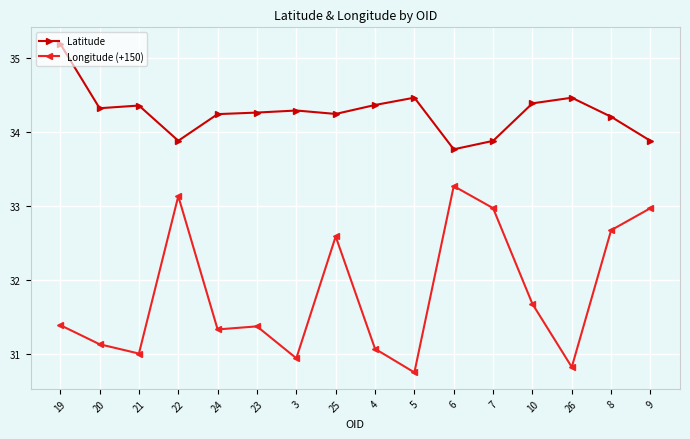

Is the value of Longitude (+150) at 20 greater than the value of Latitude at 3?

No